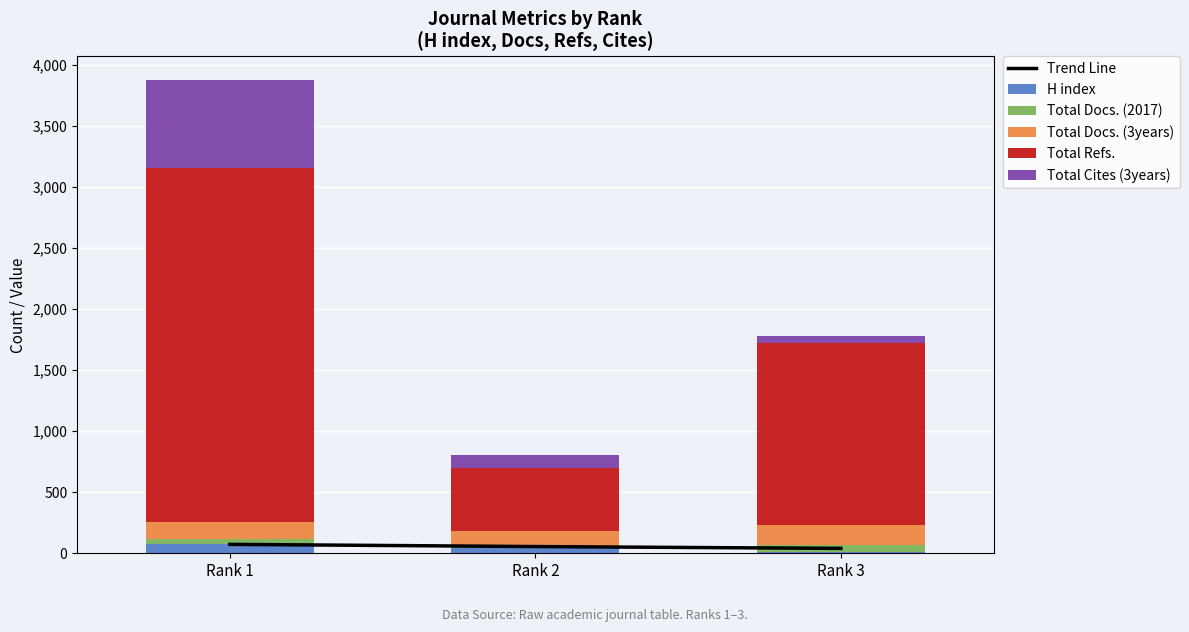

How many categories are shown in the chart?

3